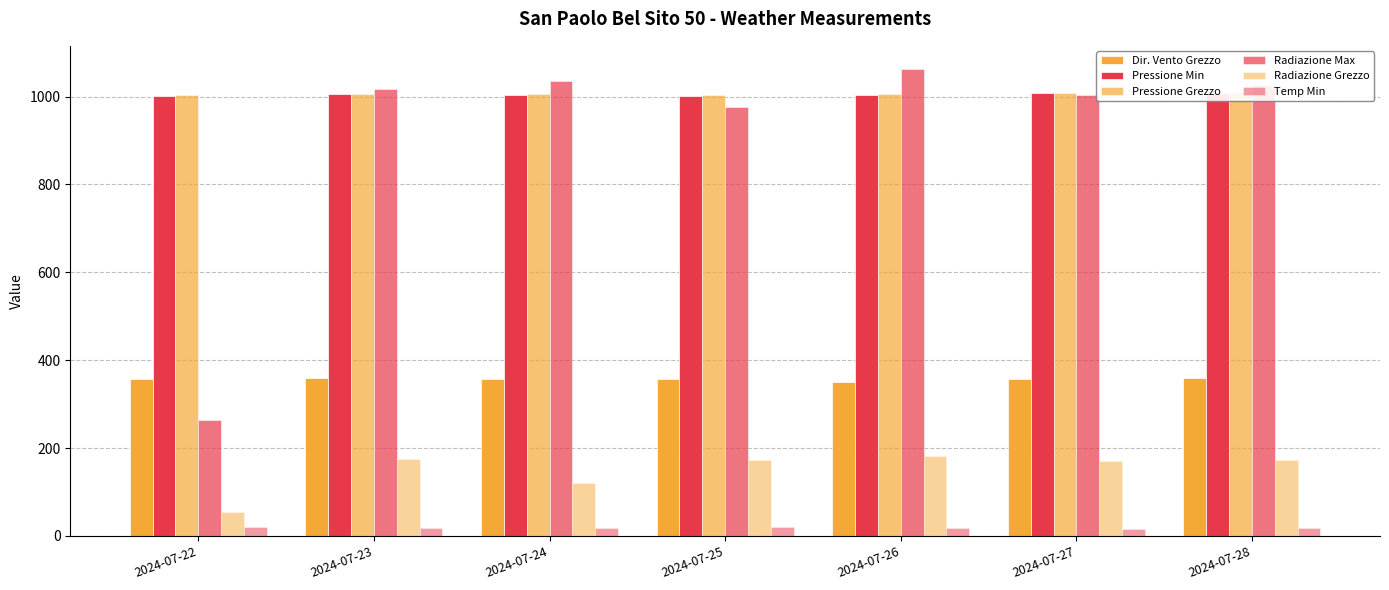

The Dir. Vento Grezzo series shows 520.0 at 2024-07-24. True or false?

False